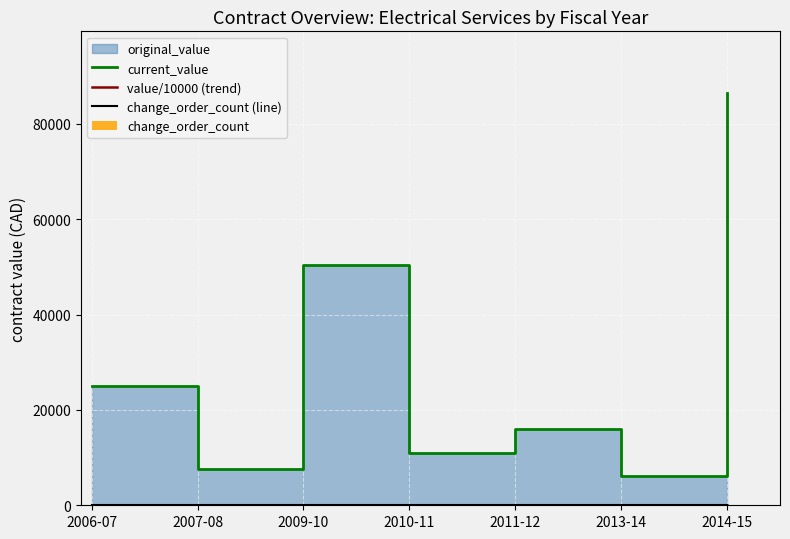

Is the value of current_value at 2011-12 greater than the value of value/10000 (trend) at 2014-15?

Yes